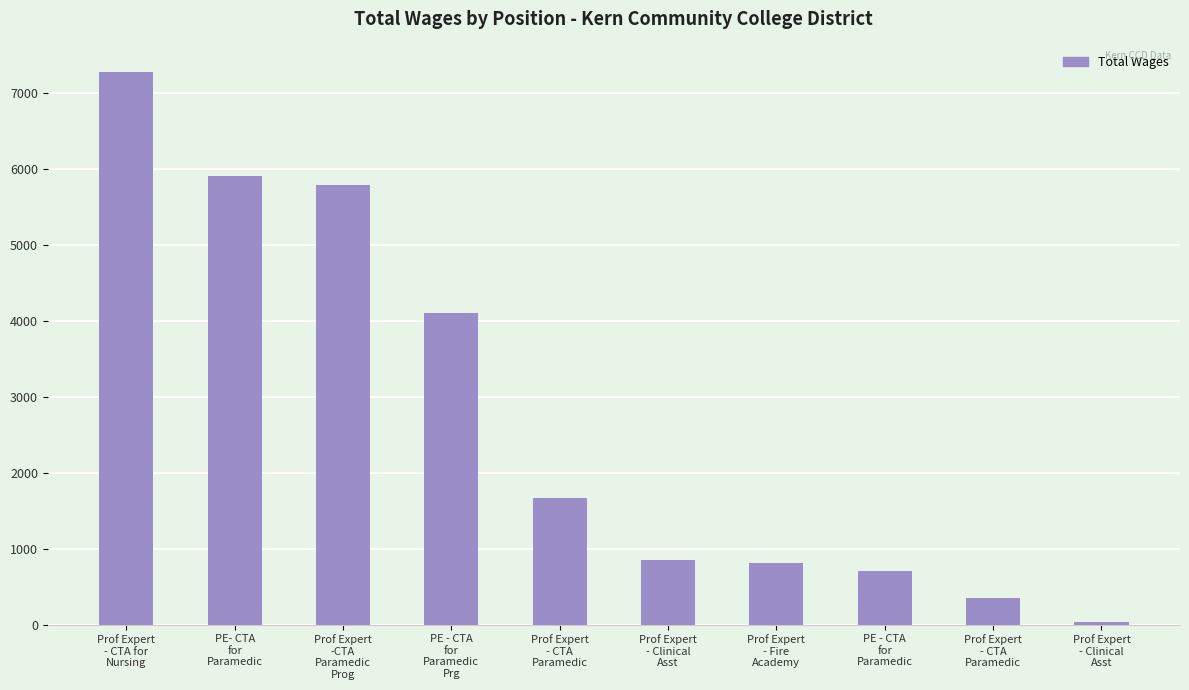

What is the difference between the maximum and minimum values?

7243.8